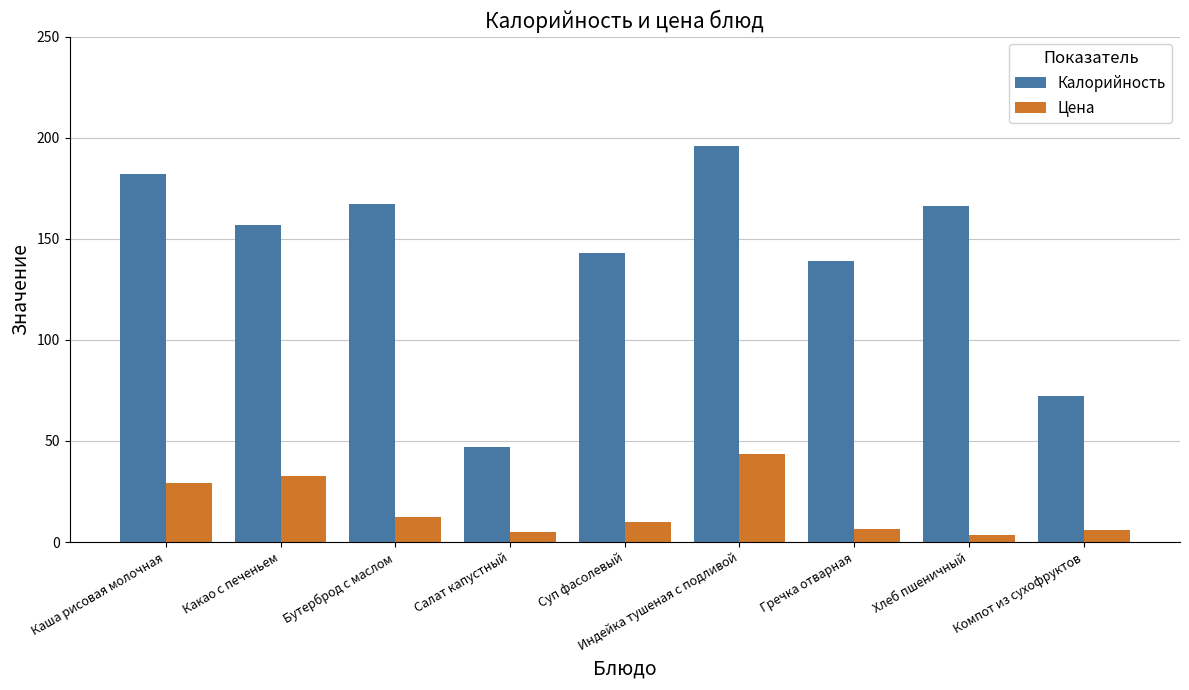

Which series has the largest range (max minus min)?

Калорийность